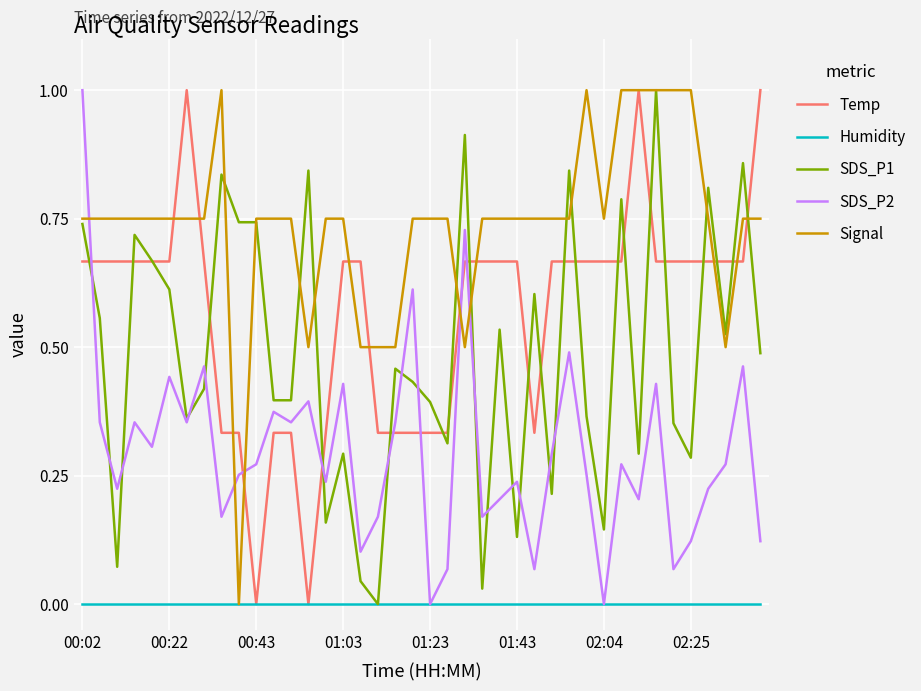

How many intersections are there between SDS_P1 and SDS_P2?

15